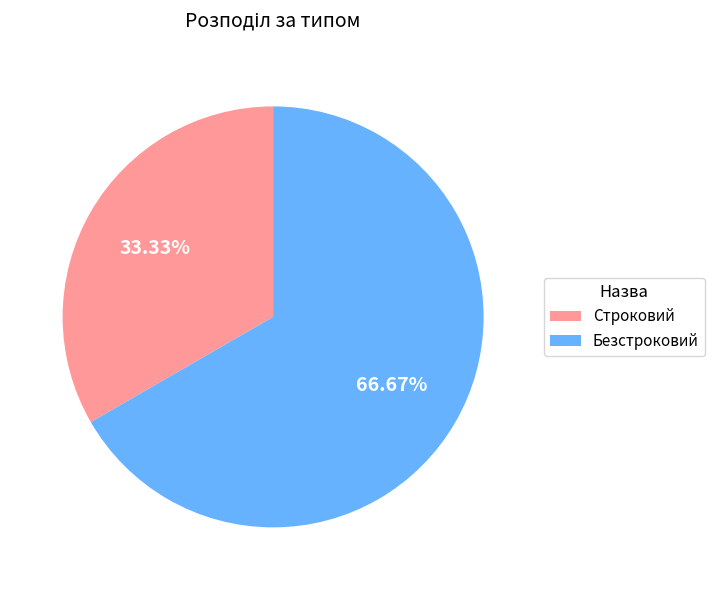

Which slice is the largest?

Безстроковий